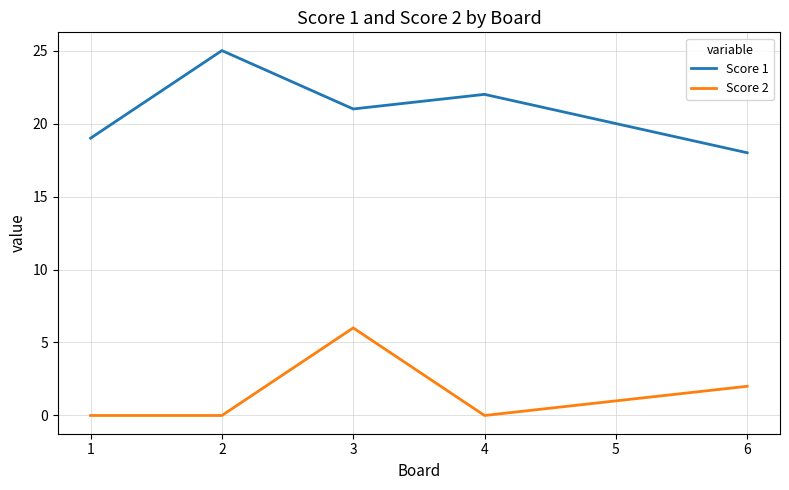

Which series has the largest total across all categories?

Score 1